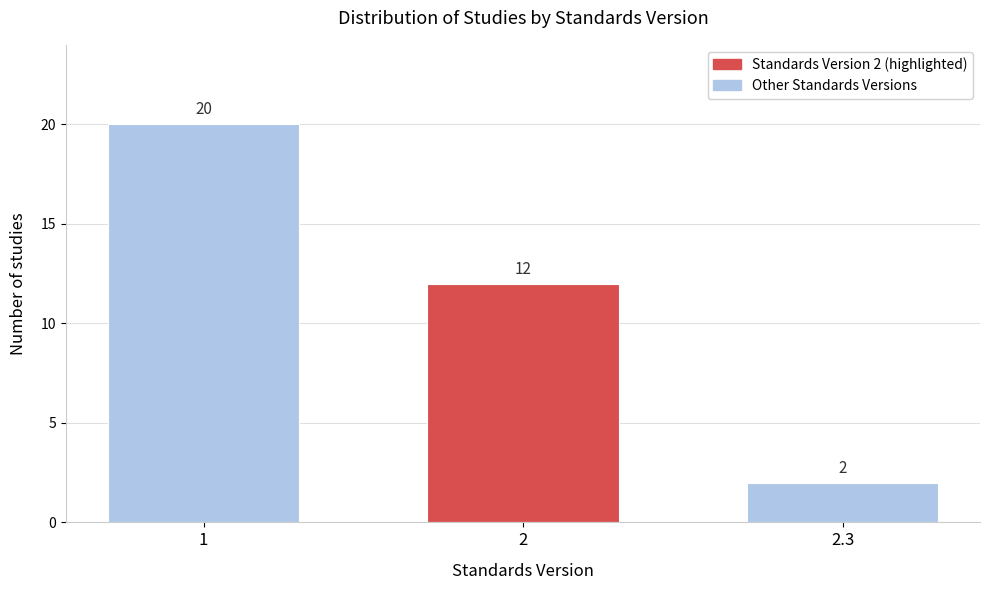

Reading right to left, list all the values displayed in this chart.

2.3=2	2=12	1=20